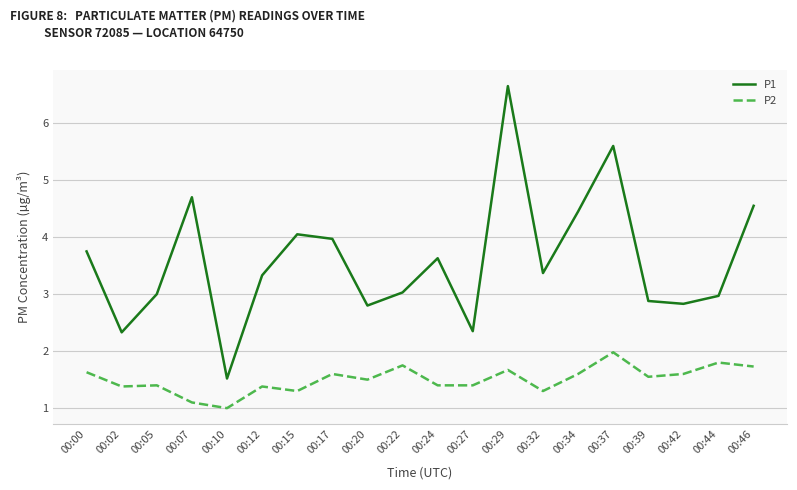

What is the lowest value of the P2 series?

1.0